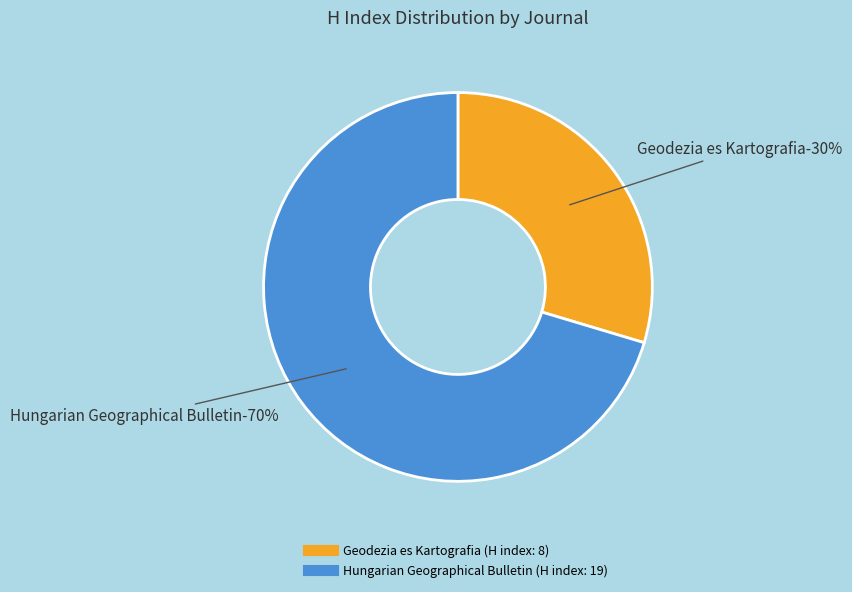

How much of the chart is everything except Geodezia es Kartografia?

70.4%